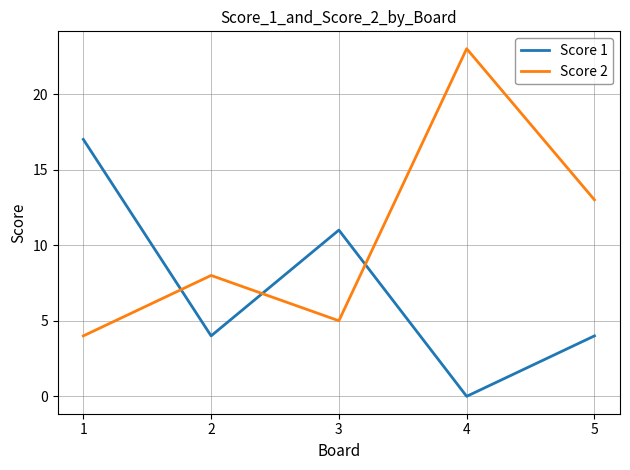

True or false: Score 2 and Score 1 cross at least once.

True